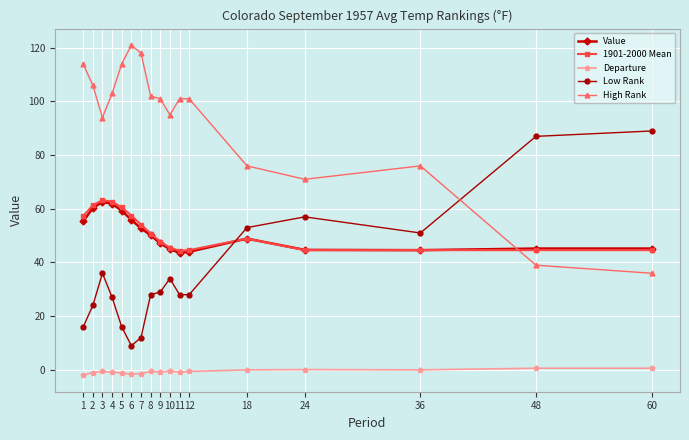

True or false: Value has more than 1 points higher than both neighbors.

True